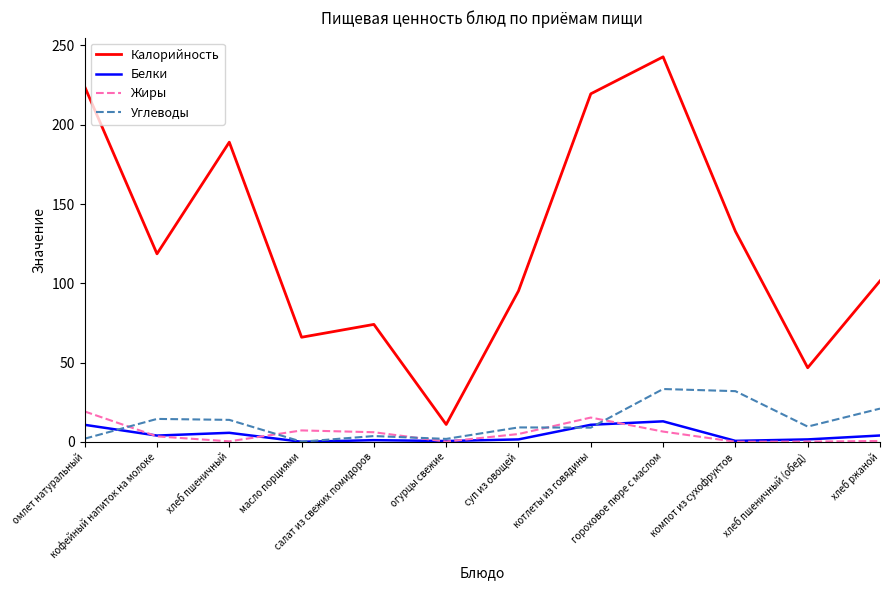

What is the spread (max minus min) of values at хлеб ржаной?

100.9